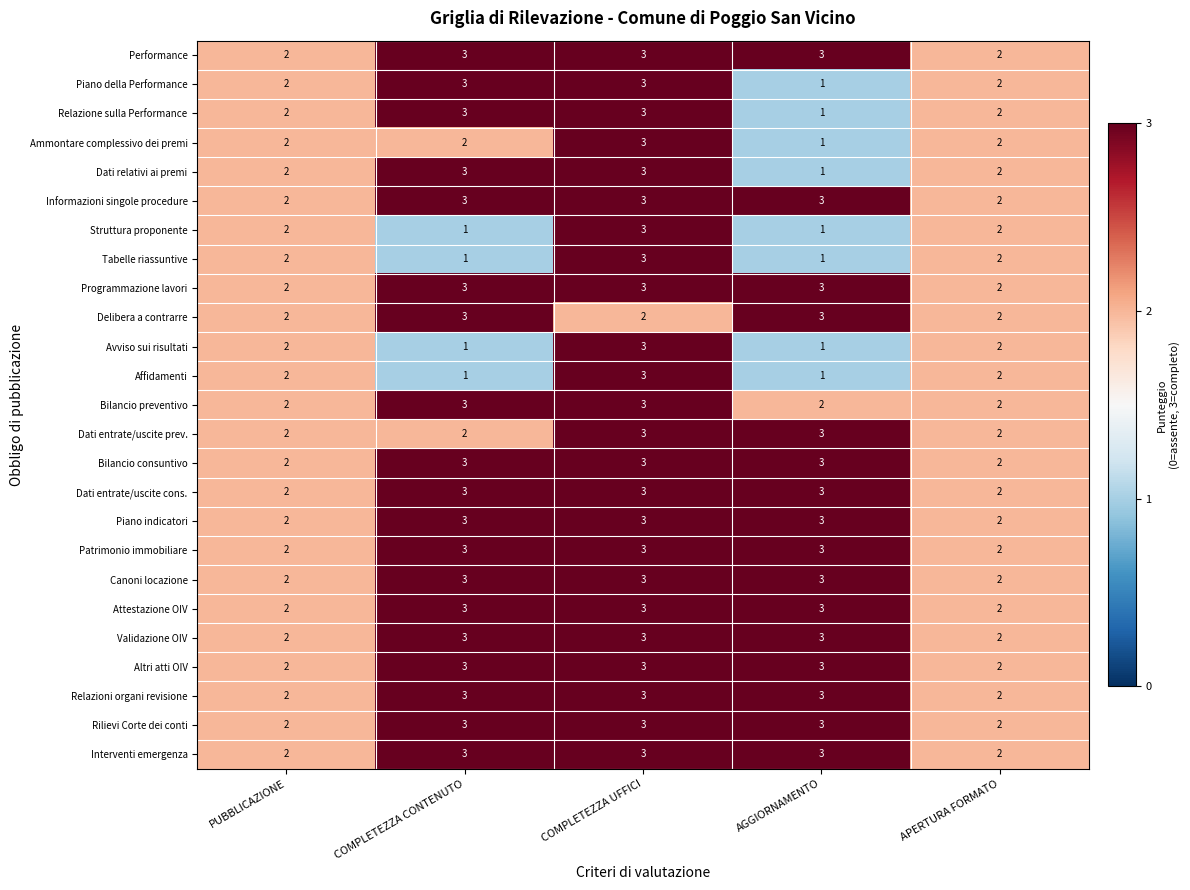

What is the spread (max minus min) of values at AGGIORNAMENTO?

2